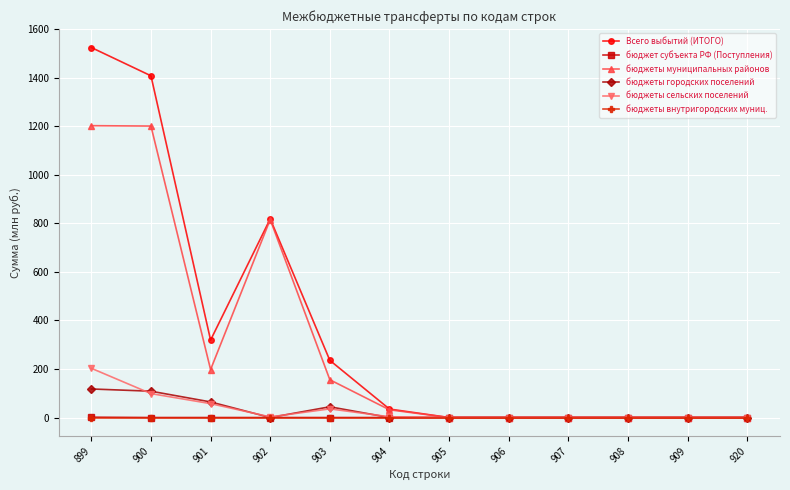

What is the total value across all series at 901?

638.4